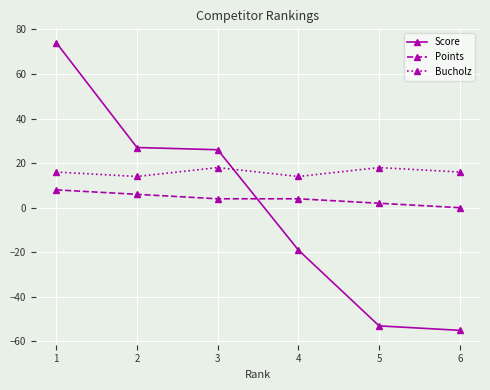

What is the value of the Bucholz point at the 3rd from the left?

18